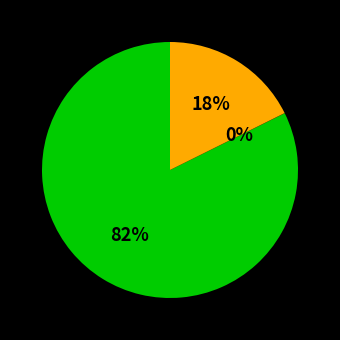

To the nearest percent, what is the average slice percentage?

33%